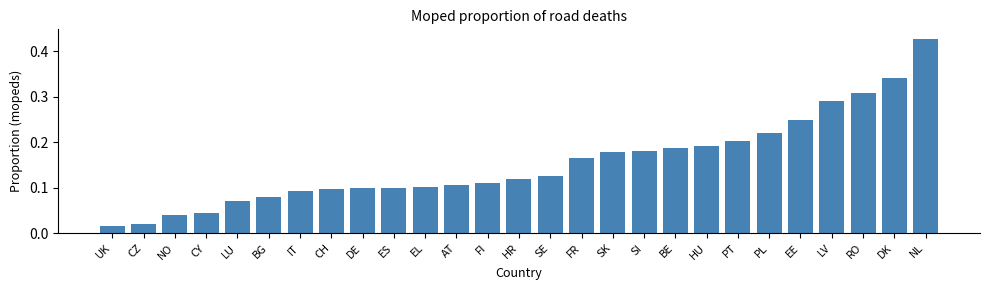

What is the sum of all values?

4.2